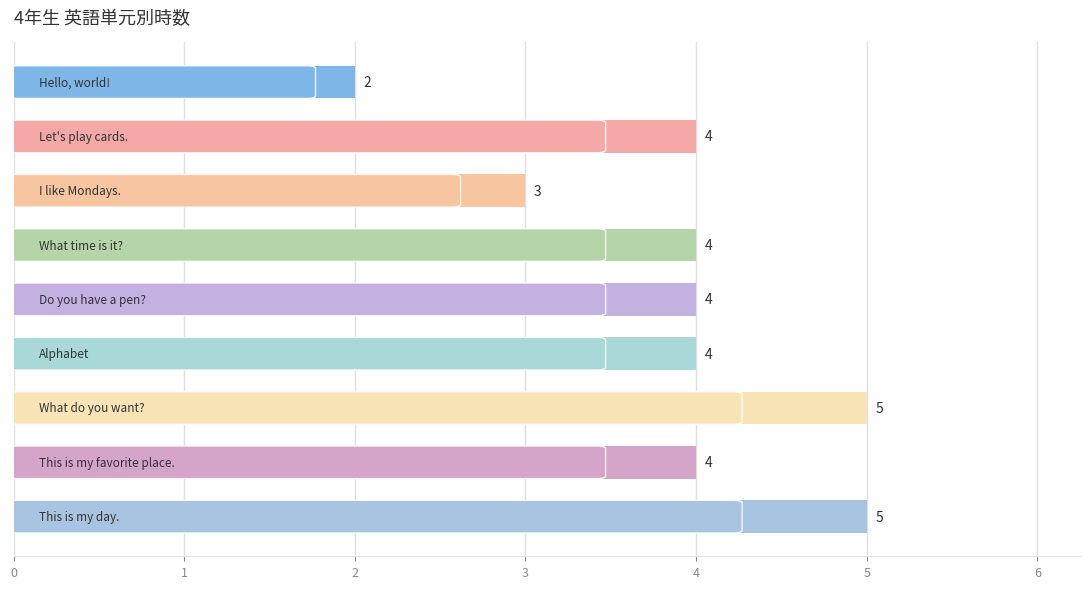

How many values are between 4 and 5?

7